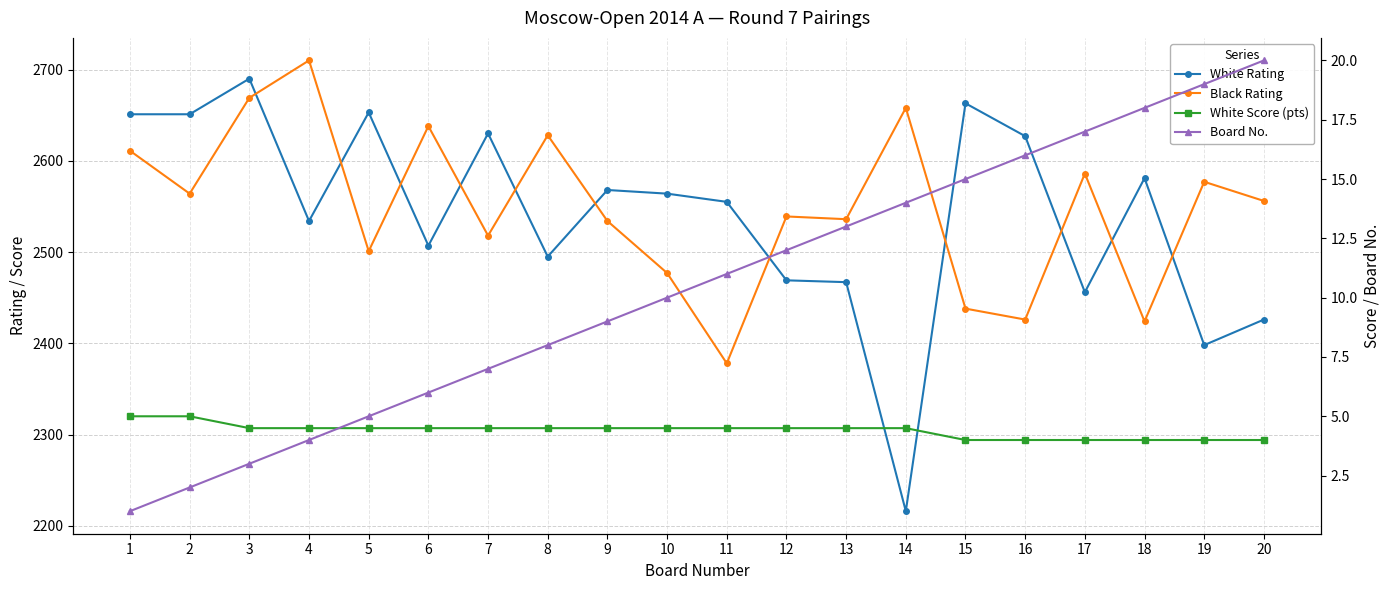

At which label does Black Rating first exceed 2556?

1